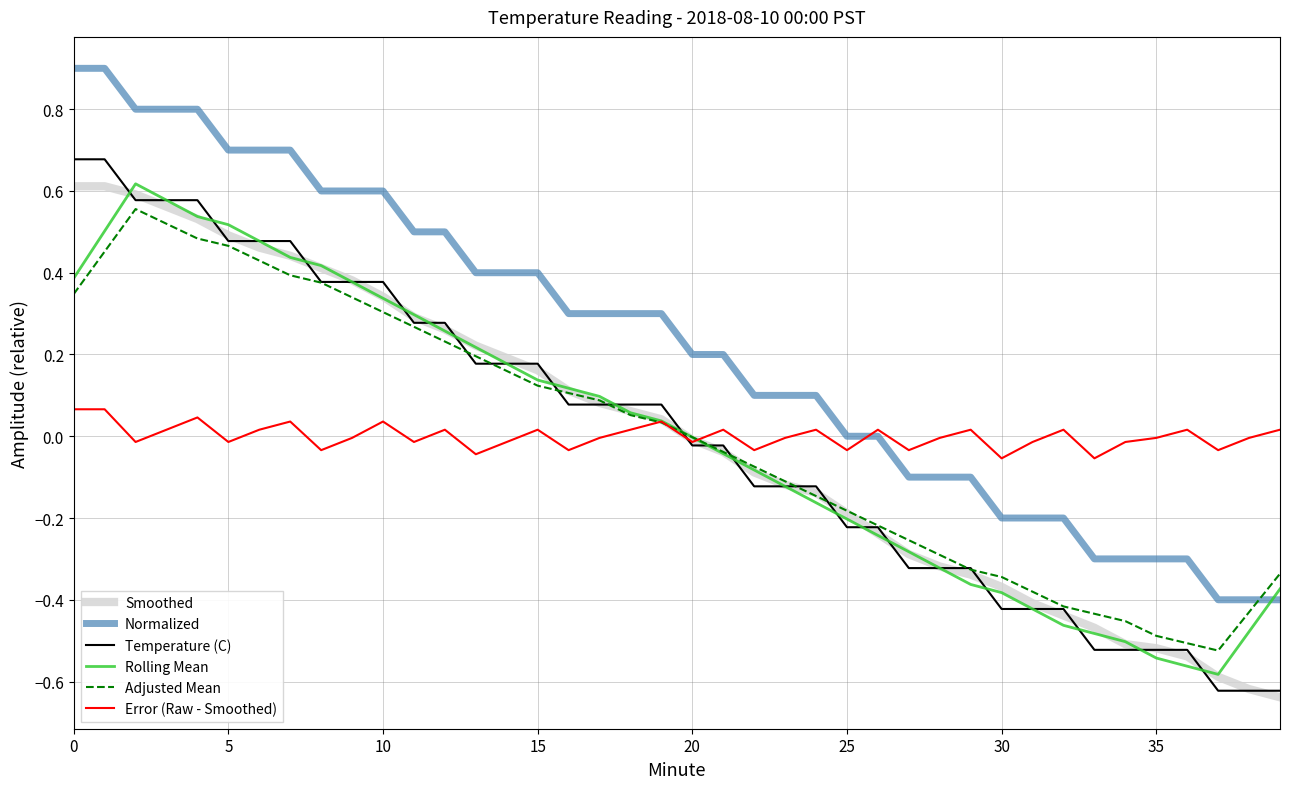

Which series ends up on top after the final intersection of Adjusted Mean and Smoothed?

Adjusted Mean